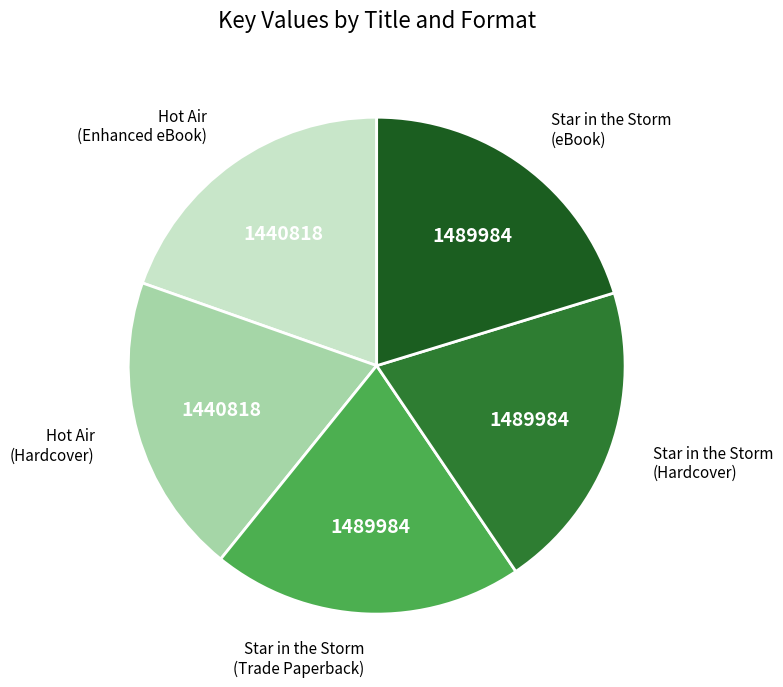

Do Star in the Storm (Hardcover) and Star in the Storm (eBook) together represent more than half of the pie?

No